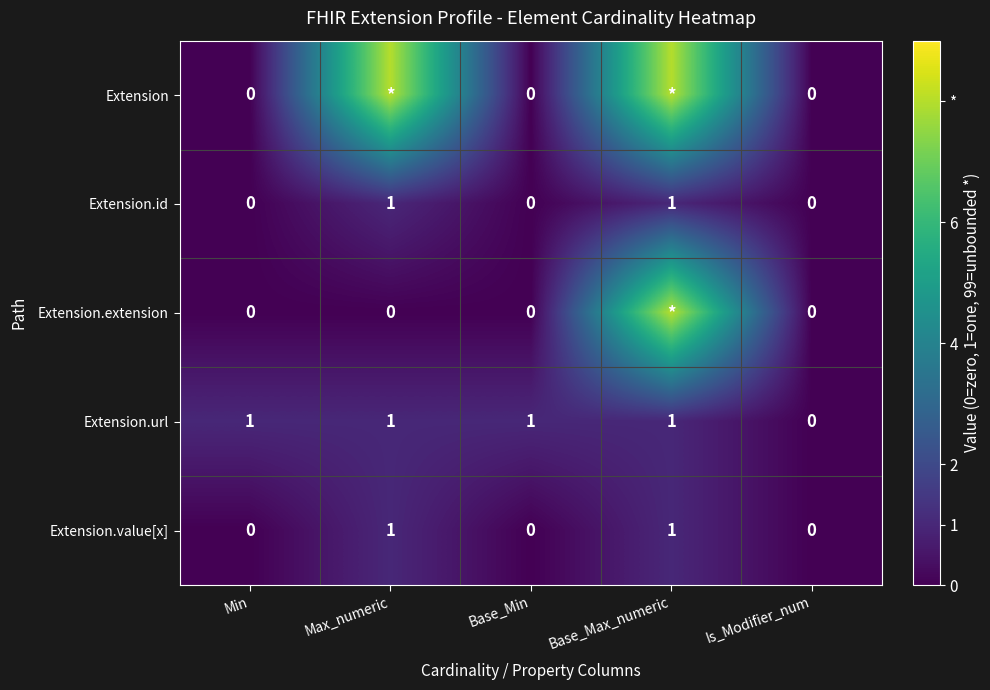

What is the greatest value displayed?

8